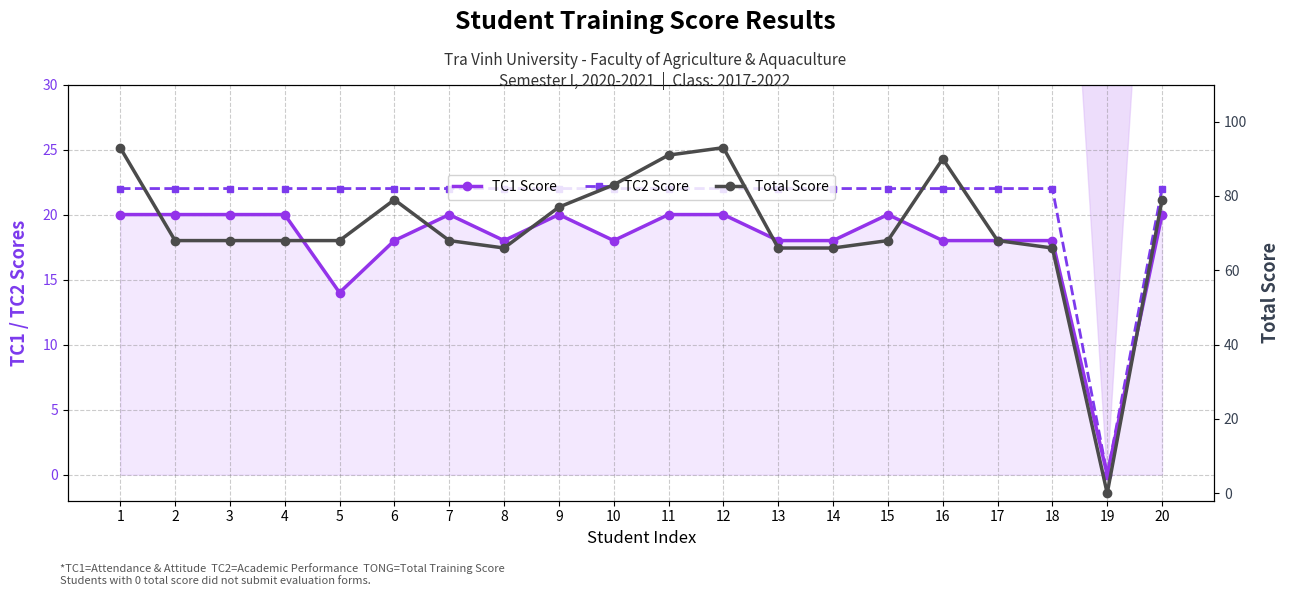

Which series has the largest range (max minus min)?

Total Score